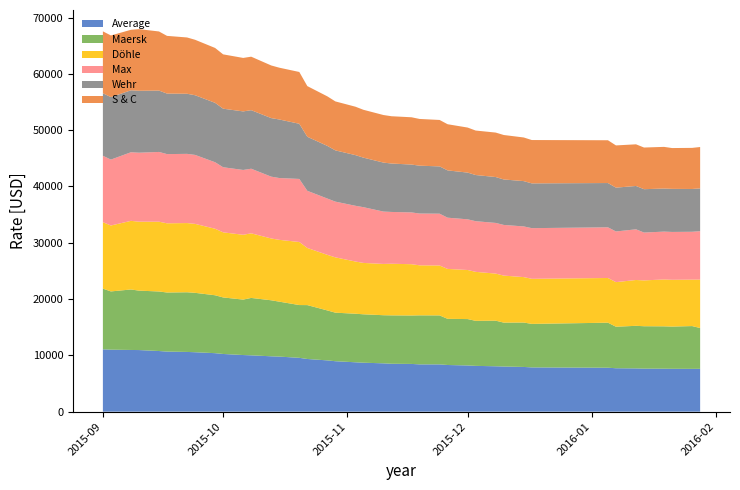

What is the lowest value of the Average series?

7603.0